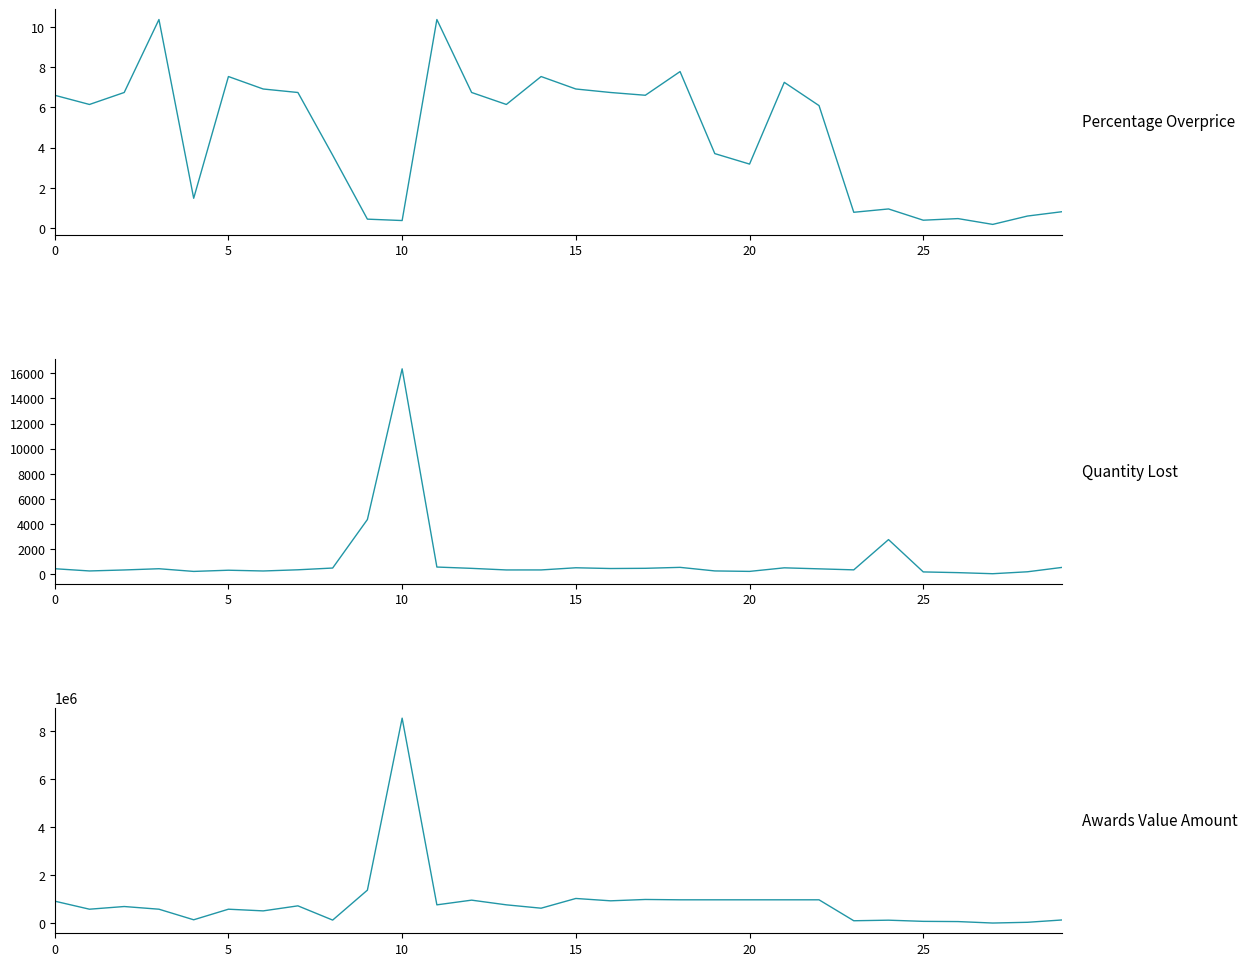

Which category has the highest value across all series?

10